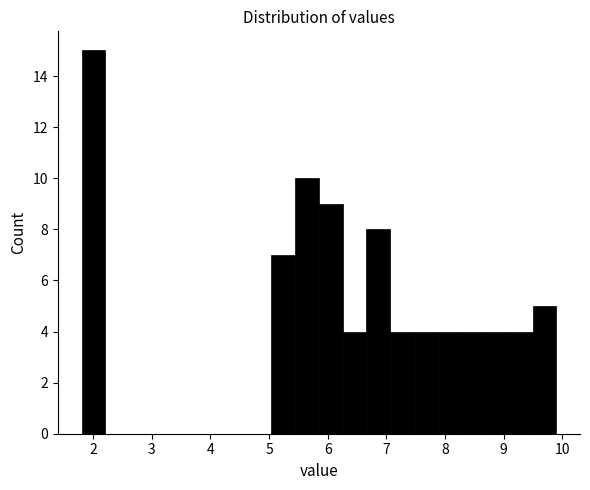

Reading left to right, transcribe this chart: for each bar, give the range it covers on the x-axis and its height. Neither the bar edges nor the heights are printed on the chart, so give them approximately, as read against the axes.

1.8 to 2.2: 15
2.2 to 2.6: 0
2.6 to 3.0: 0
3.0 to 3.4: 0
3.4 to 3.8: 0
3.8 to 4.2: 0
4.2 to 4.6: 0
4.6 to 5.0: 0
5.0 to 5.4: 7
5.4 to 5.9: 10
5.9 to 6.3: 9
6.3 to 6.7: 4
6.7 to 7.1: 8
7.1 to 7.5: 4
7.5 to 7.9: 4
7.9 to 8.3: 4
8.3 to 8.7: 4
8.7 to 9.1: 4
9.1 to 9.5: 4
9.5 to 9.9: 5